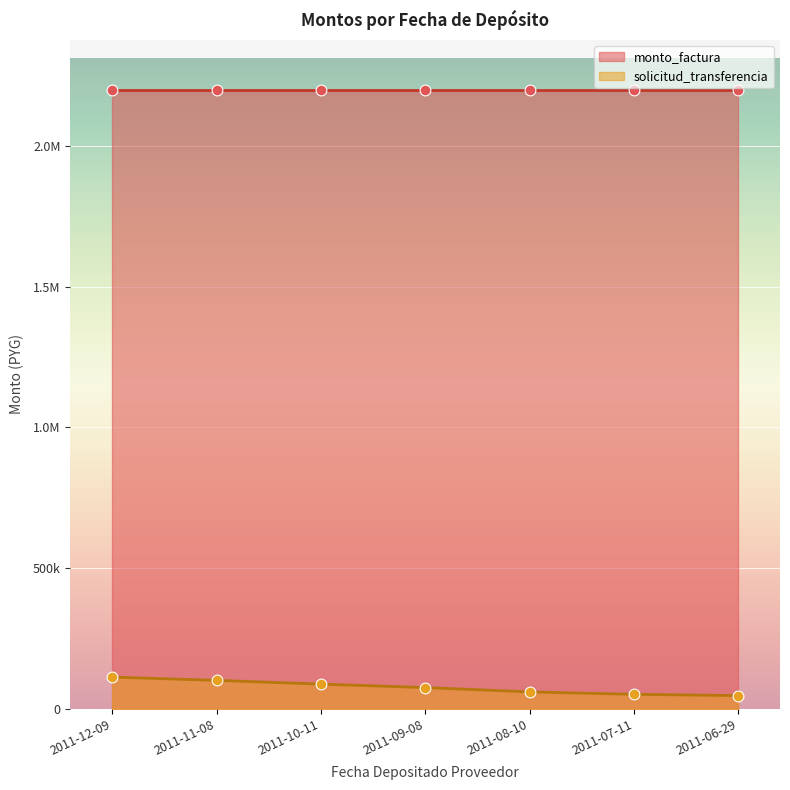

What is the change in value from 2011-12-09 to 2011-11-08?

-11547